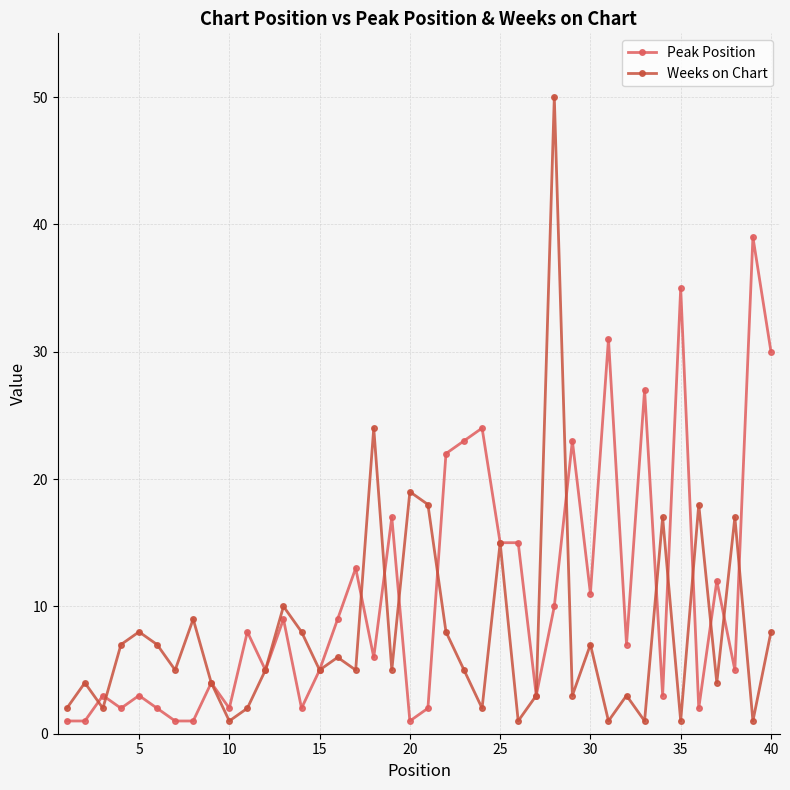

Is this an area chart (filled region under the line)?

No